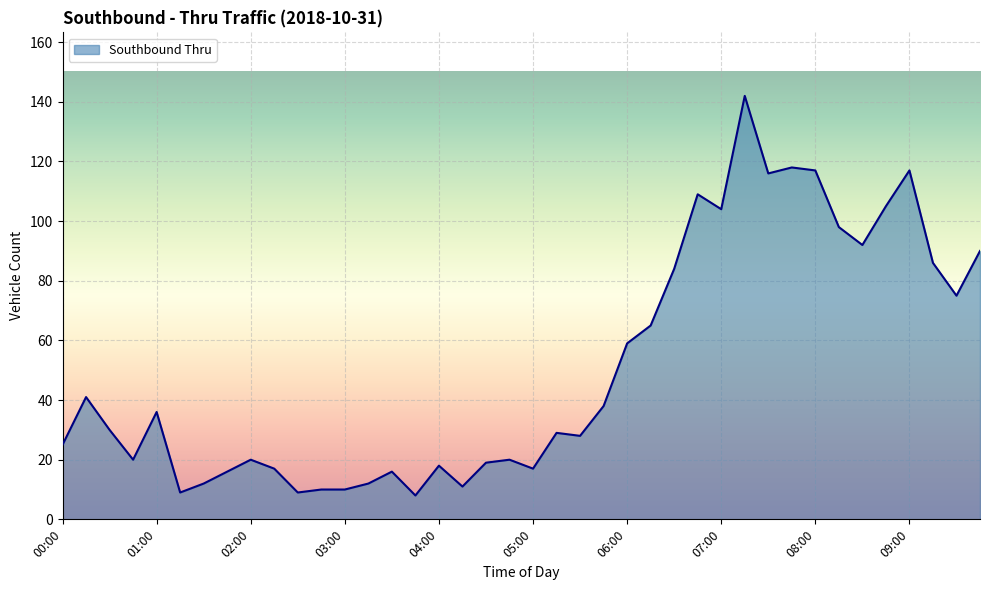

What is the minimum value shown in the chart?

8